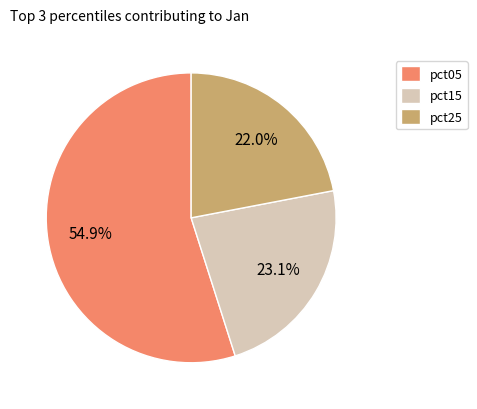

To the nearest percent, what is the difference between the pct15 and pct25 slice percentages?

1%